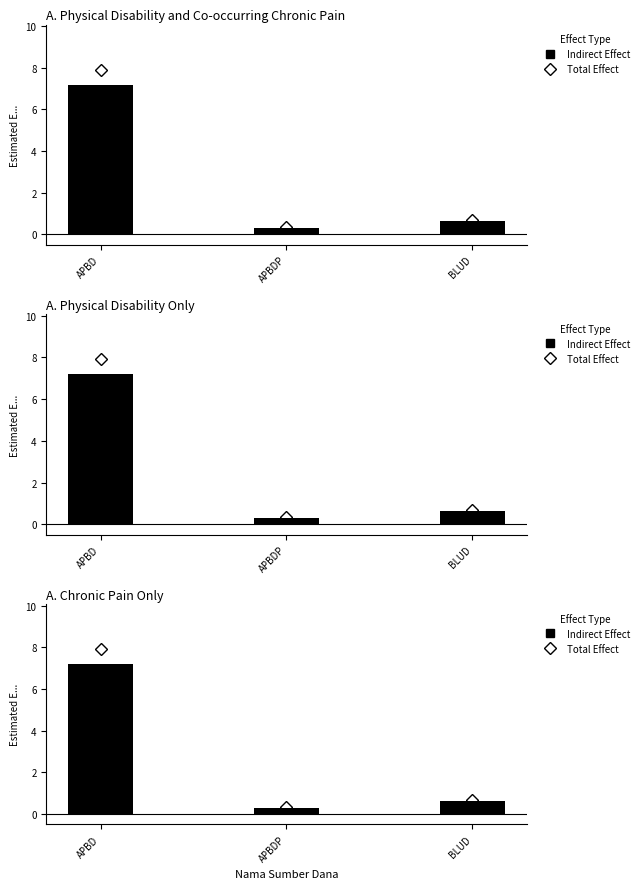

The Indirect Effect series shows 7.2 at APBD. True or false?

True